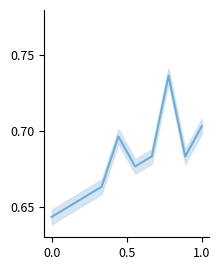

How many interior local valleys (lower than both neighbors) does the data have?

2